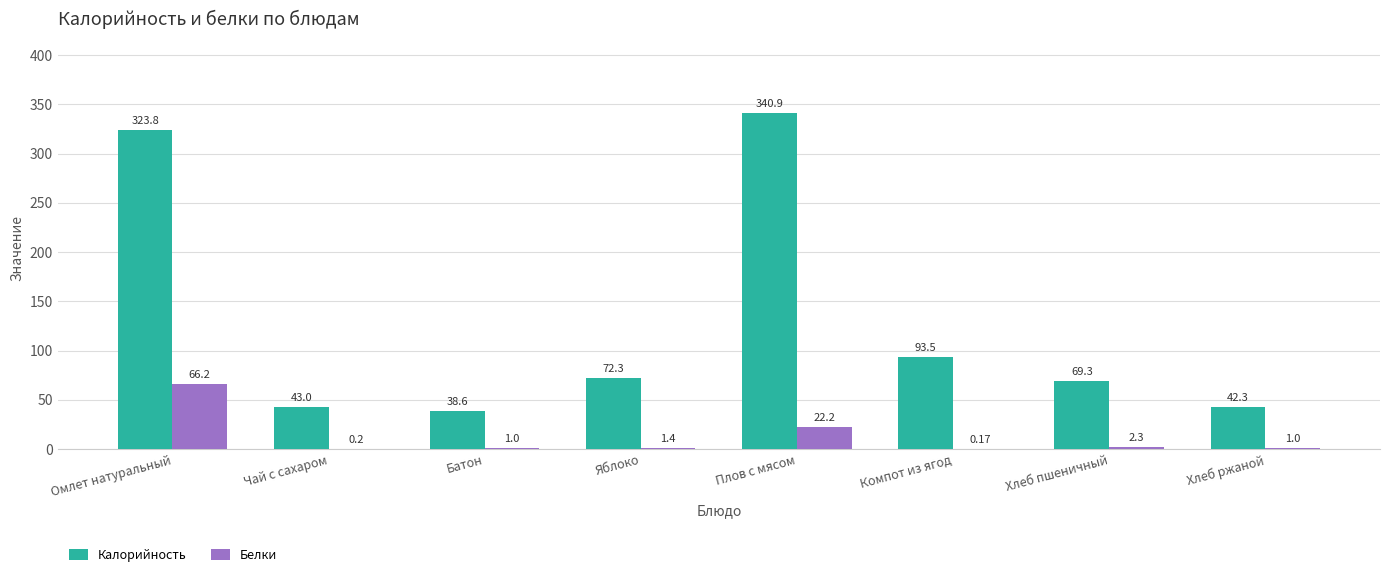

Is the value of Белки at Омлет натуральный greater than the value of Калорийность at Батон?

Yes